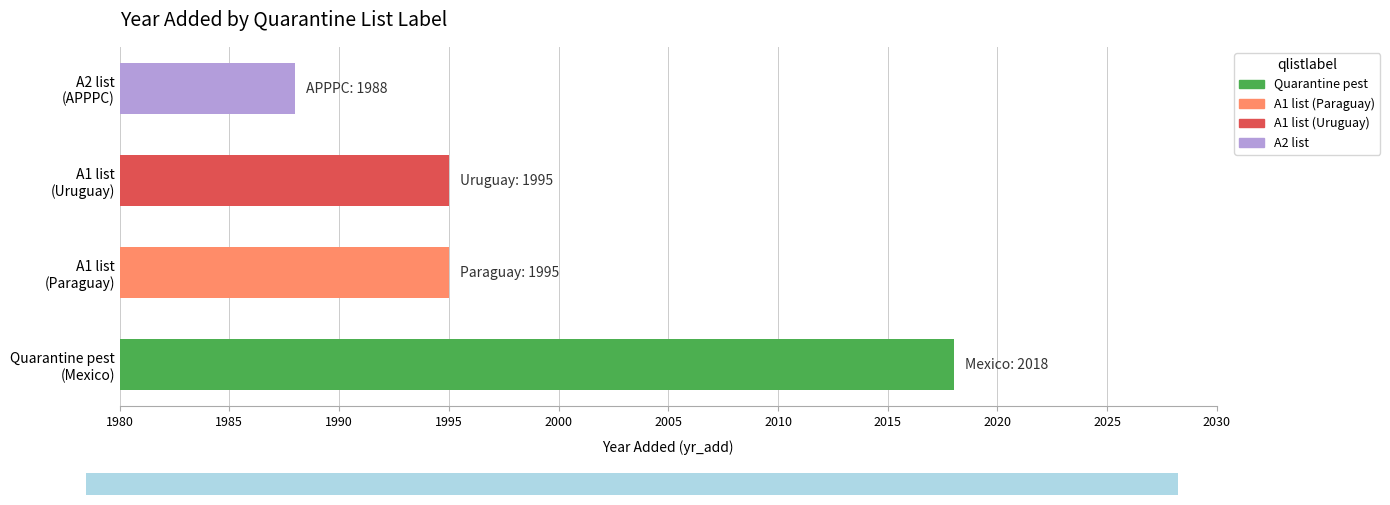

What is the sum of all values?

7996